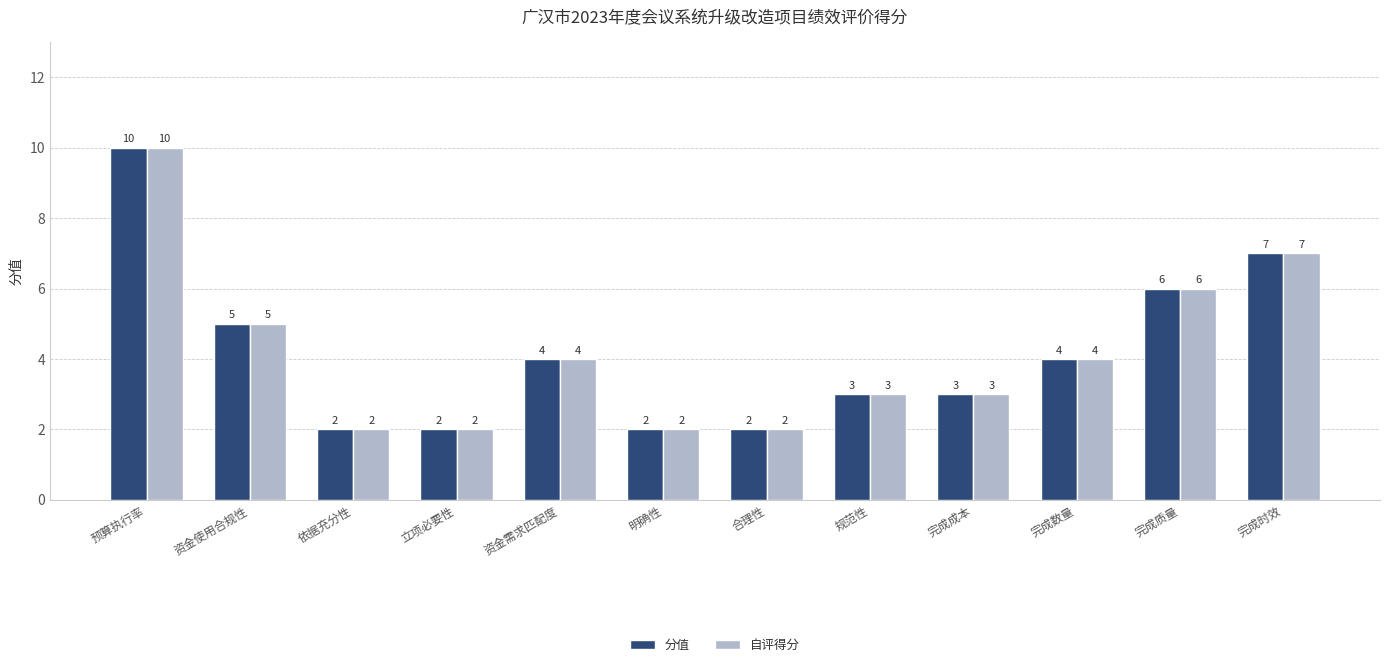

Are the bars horizontal?

No